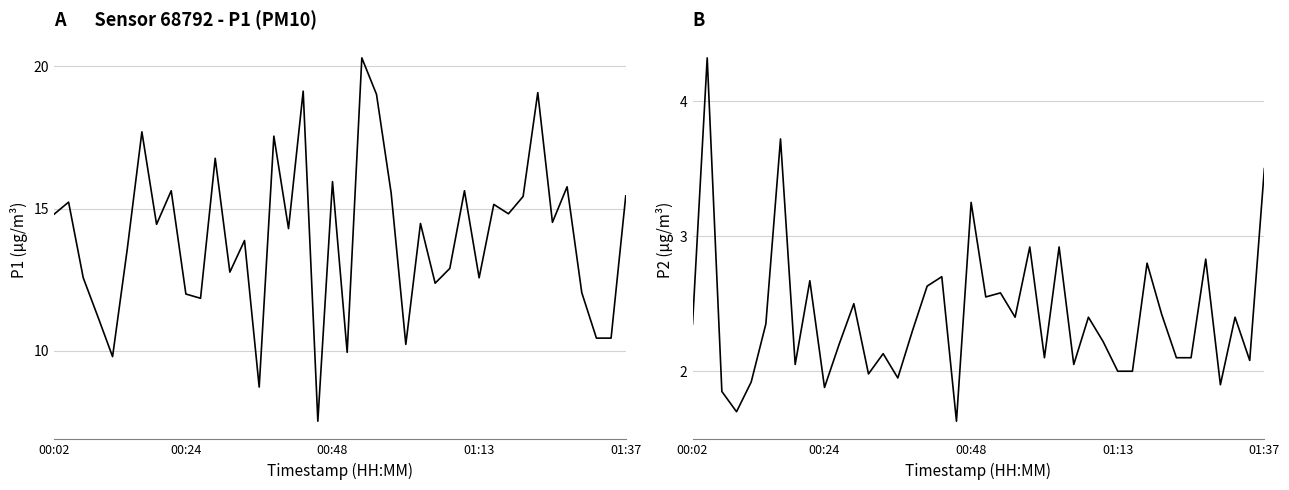

Where does the P2 series first go above 2?

00:02